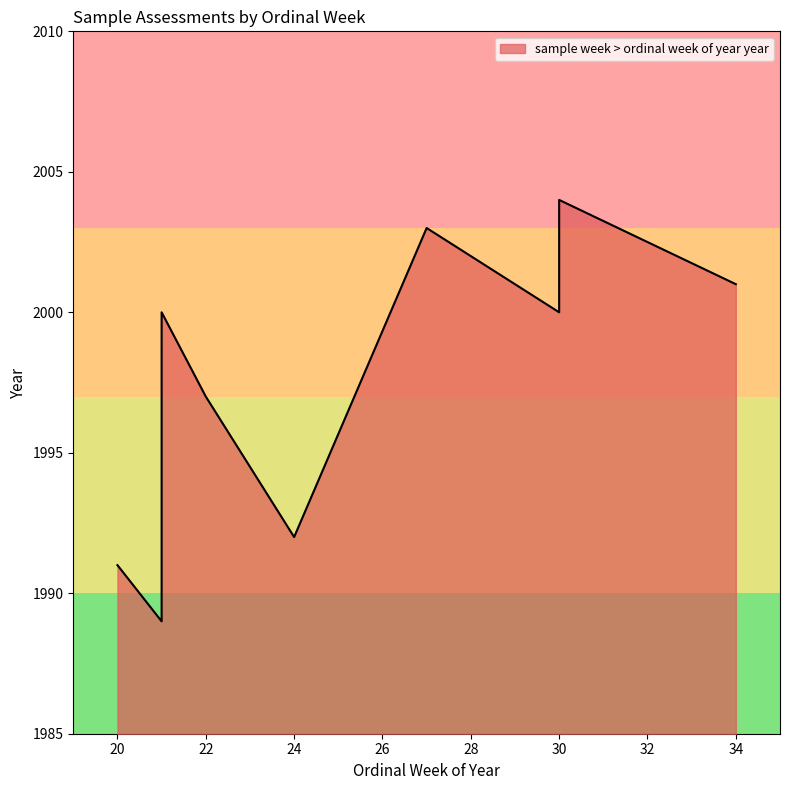

Where is the first local minimum?

21